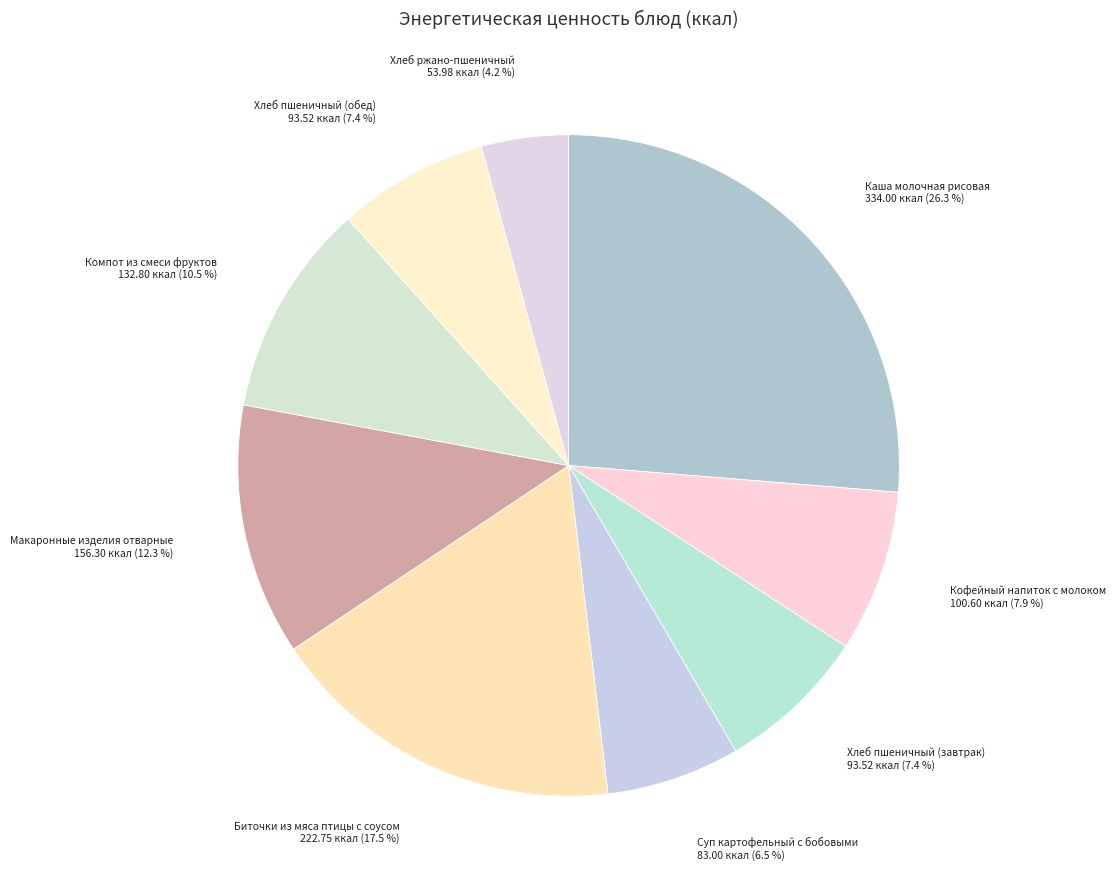

What is the ratio of the value at Биточки из мяса птицы с соусом to the value at Суп картофельный с бобовыми?

2.7